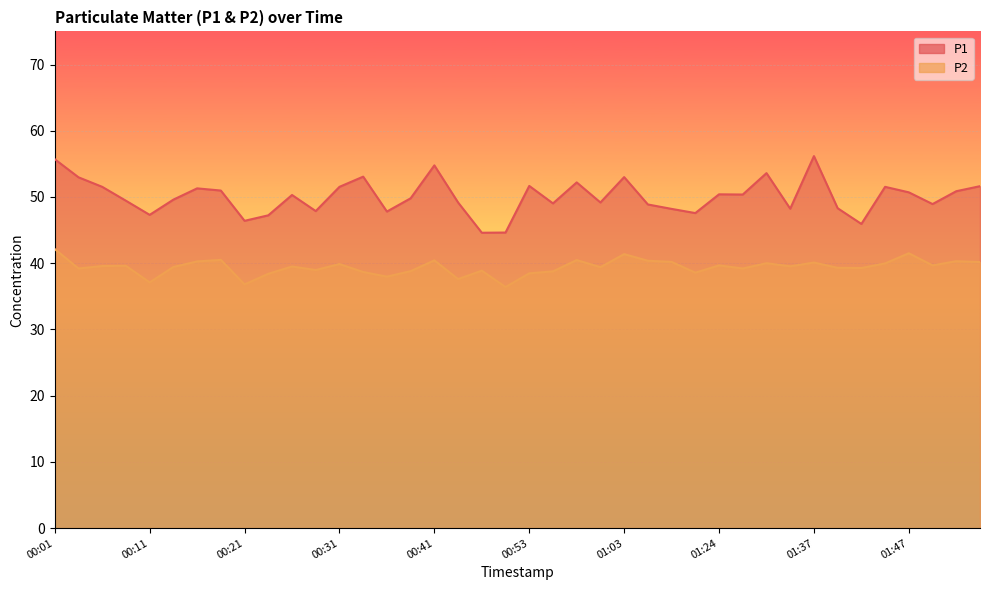

What position from the right is 00:31?

28